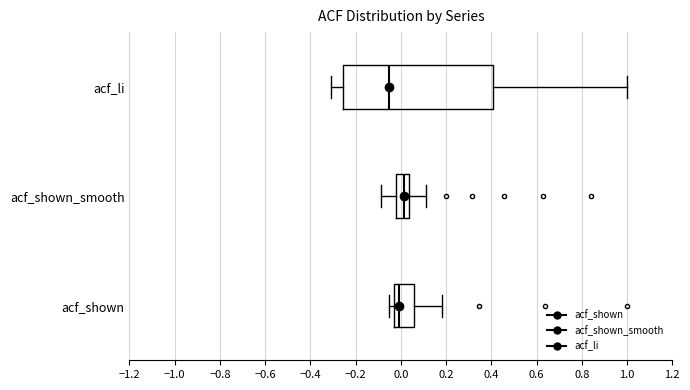

Where does the left whisker of the box for acf_shown_smooth end on the x-axis? The values are not printed on the chart, so give them approximately, as read against the axis.

-0.08